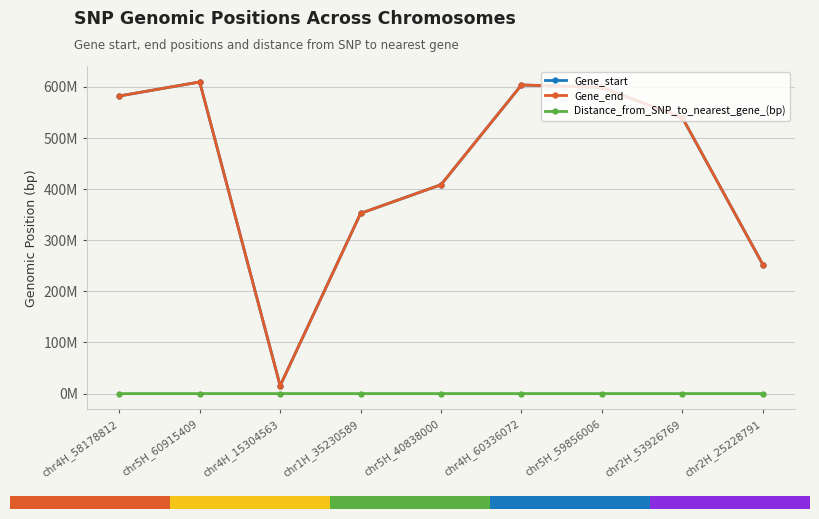

What is the label of the 7th point from the right?

chr4H_15304563